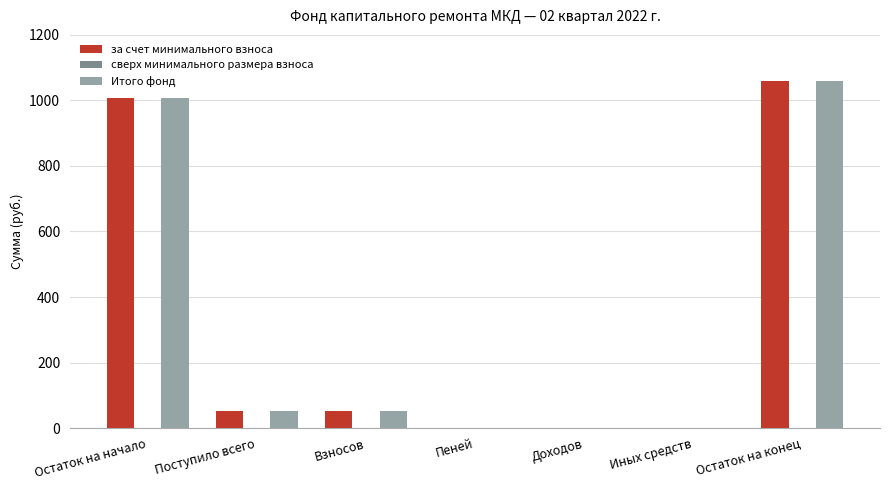

True or false: Итого фонд has a value of 0.0 at Доходов.

True